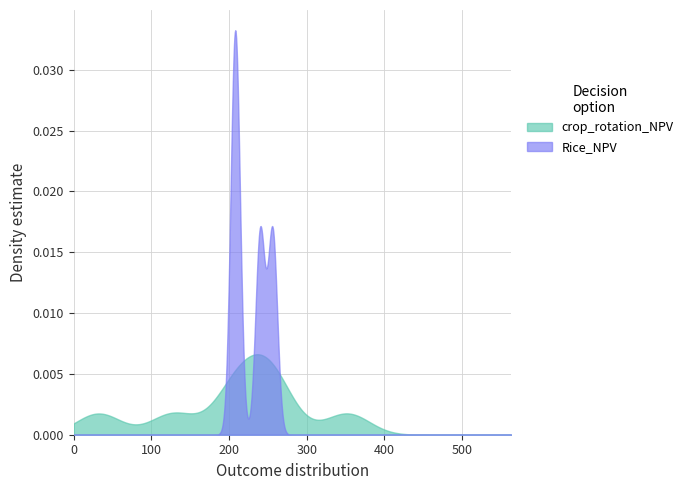

How many data points are less than 240?

4